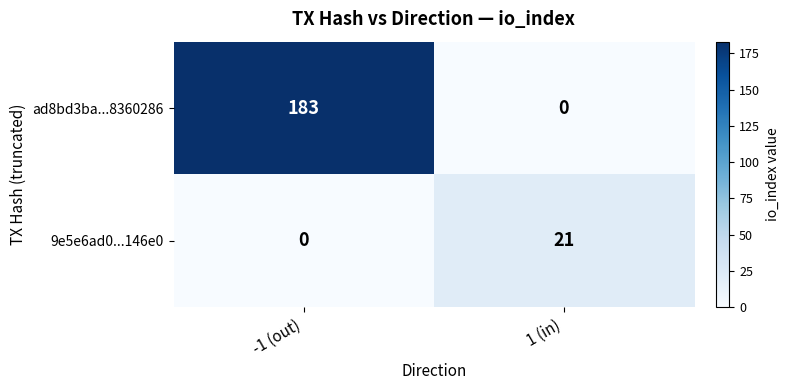

What is the sum of the 9e5e6ad0...146e0 values at 1 (in) and -1 (out)?

21